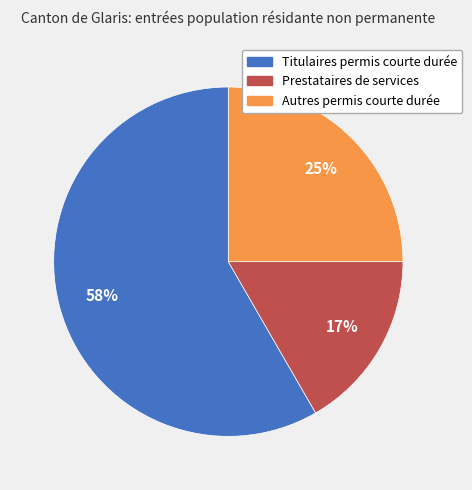

Which category has the biggest portion of the pie?

Titulaires permis courte durée